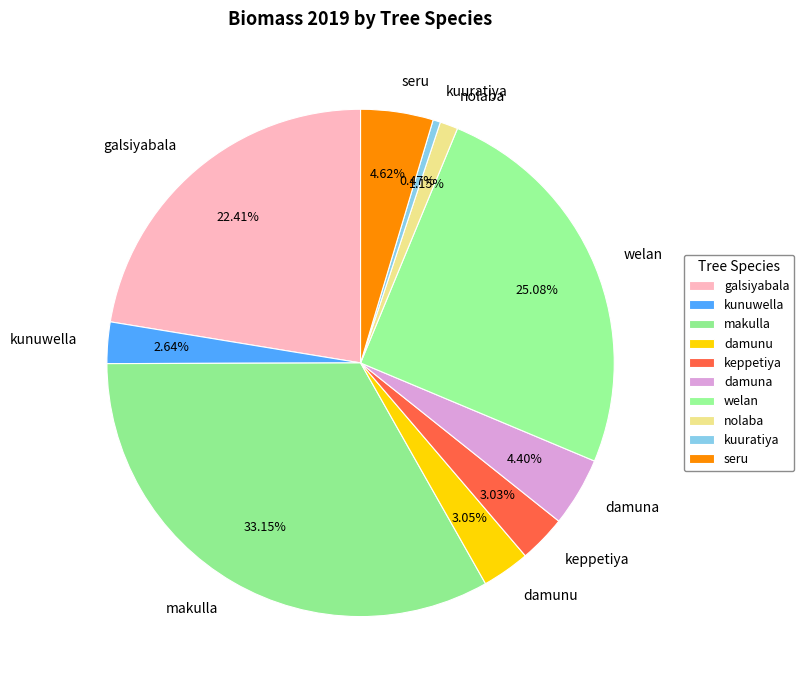

What is the ratio of the value at seru to the value at damunu?

1.5